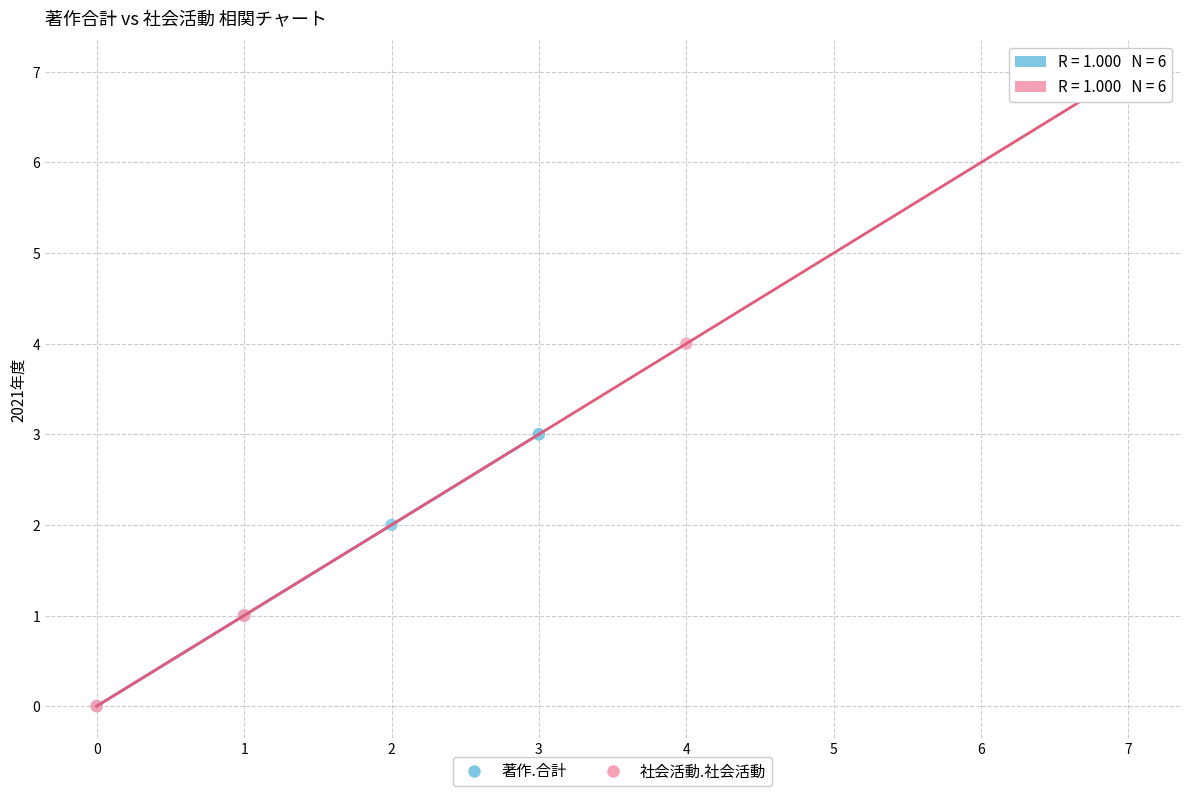

Which series has the largest Y range (max minus min)?

社会活動.社会活動